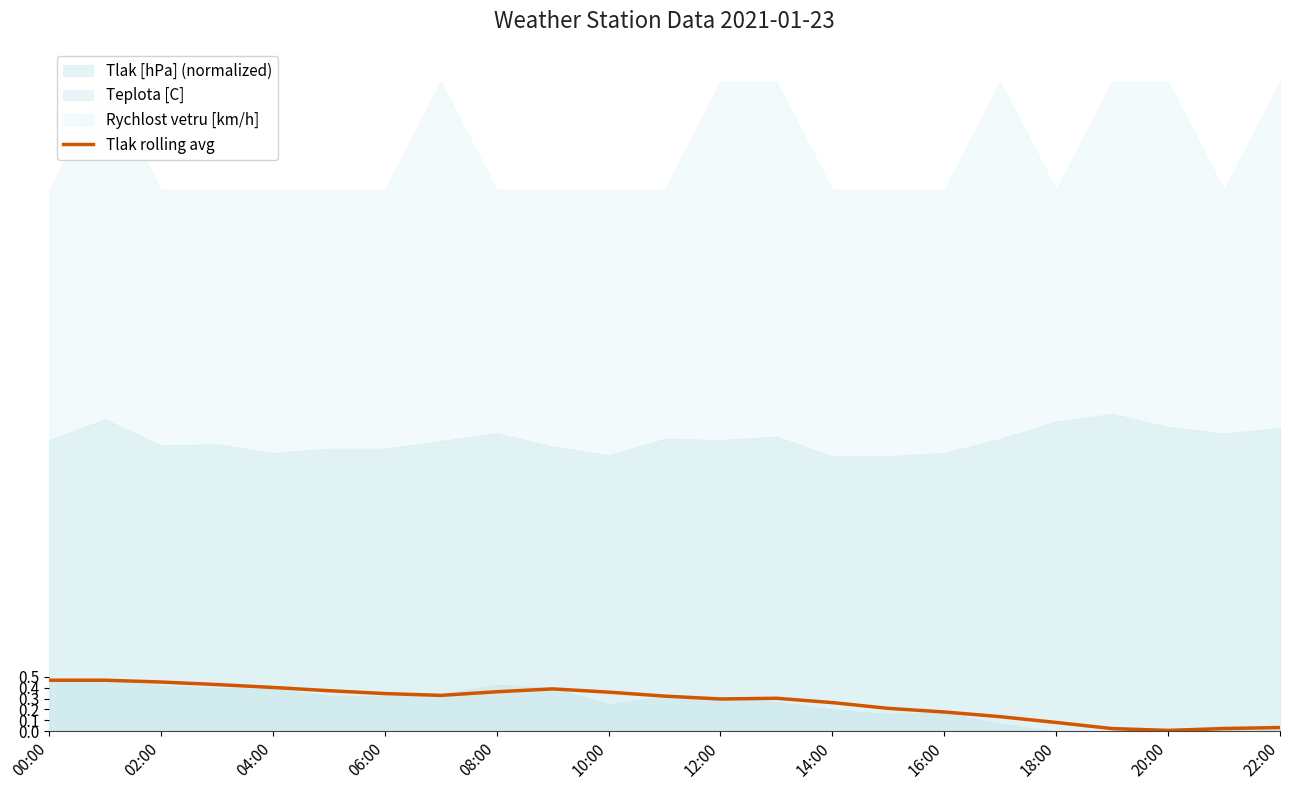

Does the chart have visible grid lines?

No